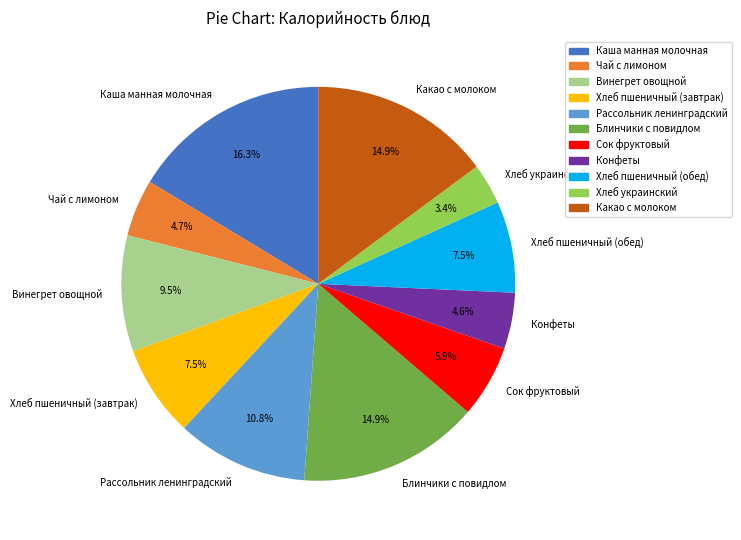

To the nearest percent, what is the average slice percentage?

9%